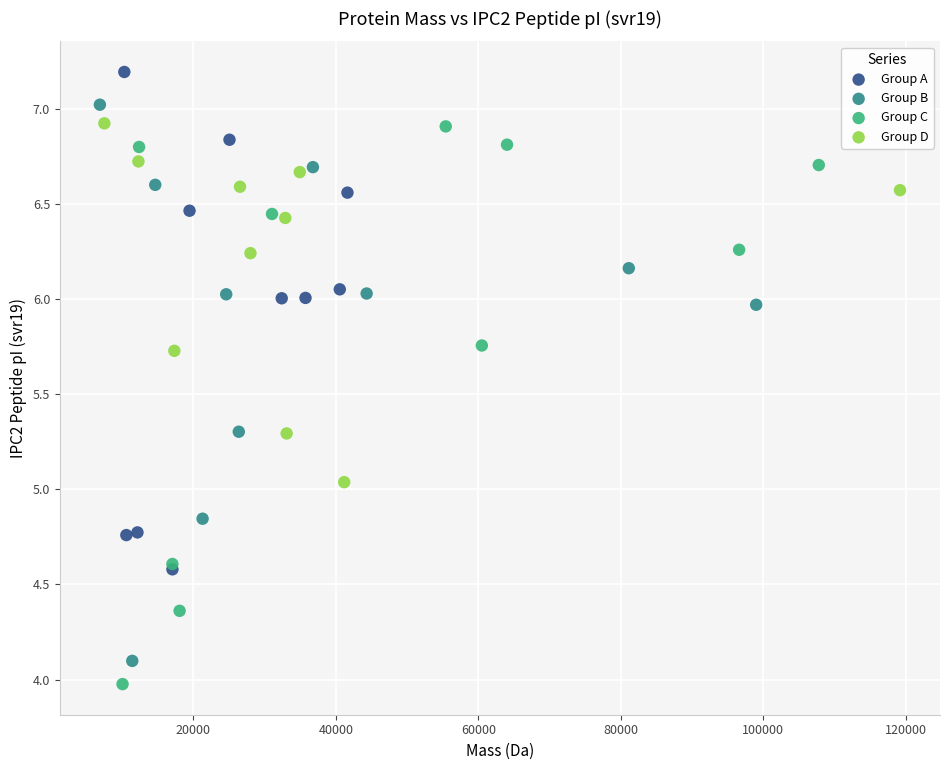

Which series contains the highest Y value?

Group A